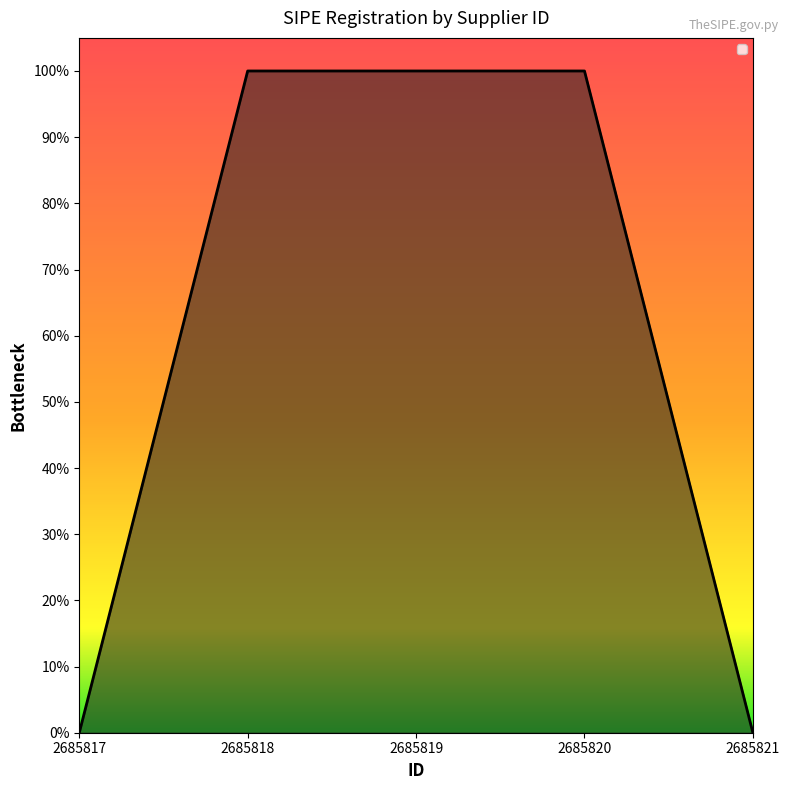

Does the chart display data point markers on the line(s)?

No